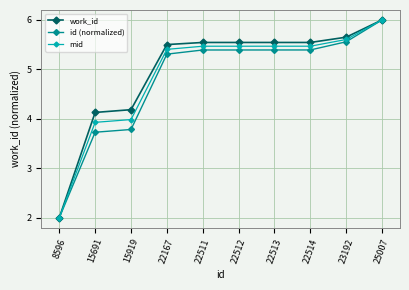

How many data points in work_id are less than 5?

3